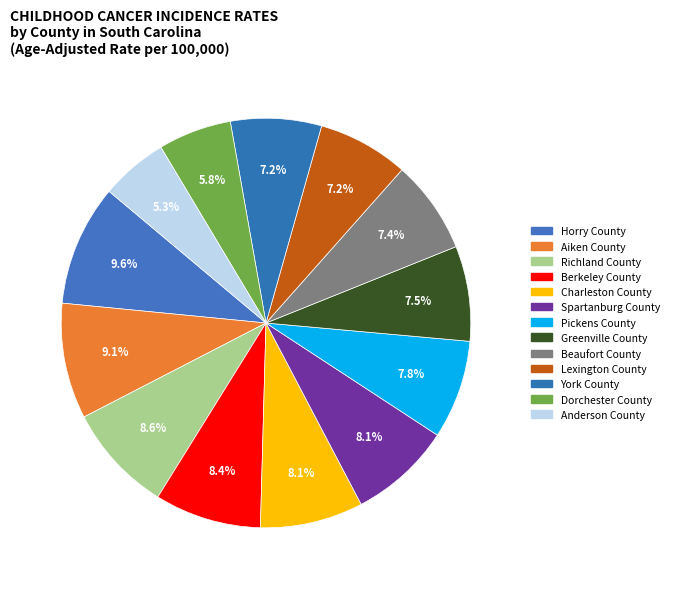

Count the number of slices in the pie.

13